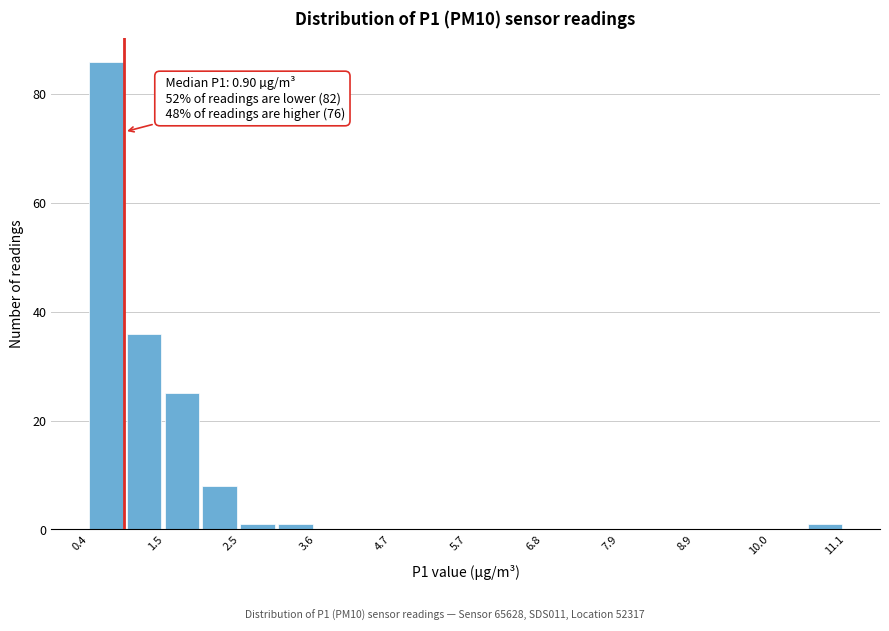

Around what value on the x-axis is the tallest bar? Give the approximate position of its centre, as read against the axis.

0.6